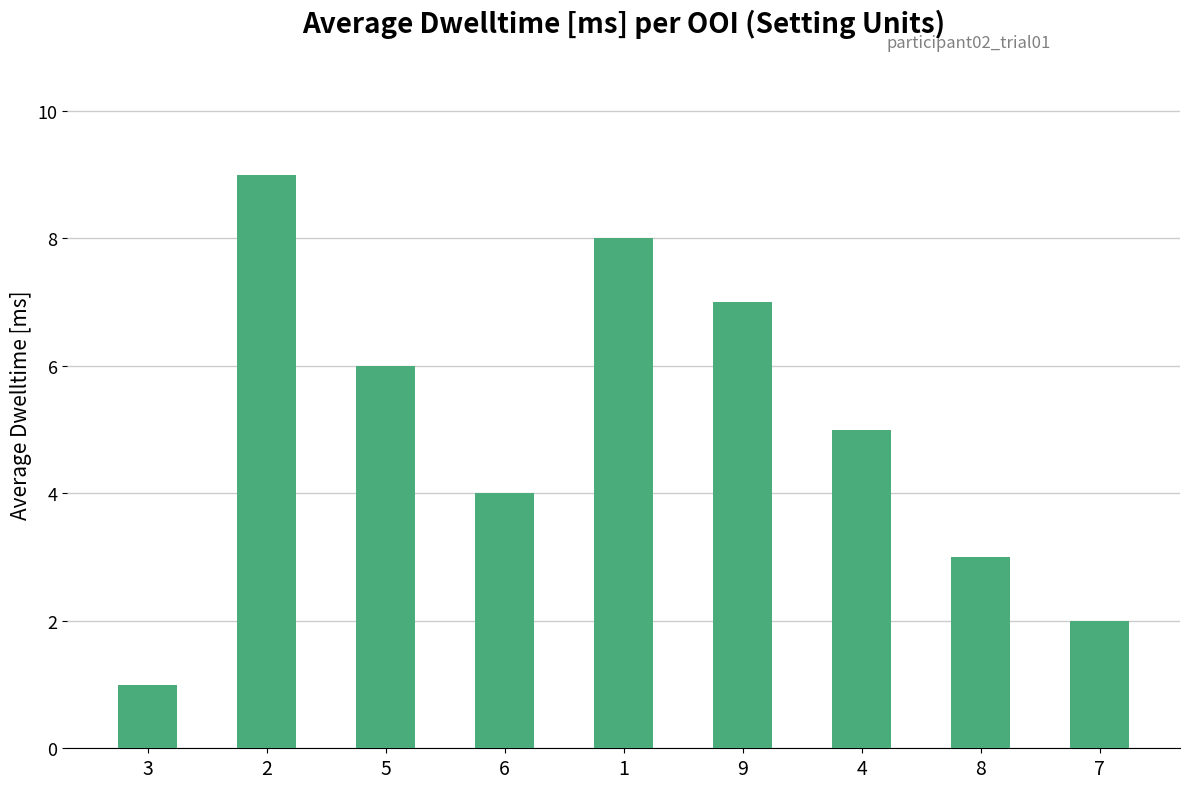

What is the difference between the maximum and second lowest values?

7